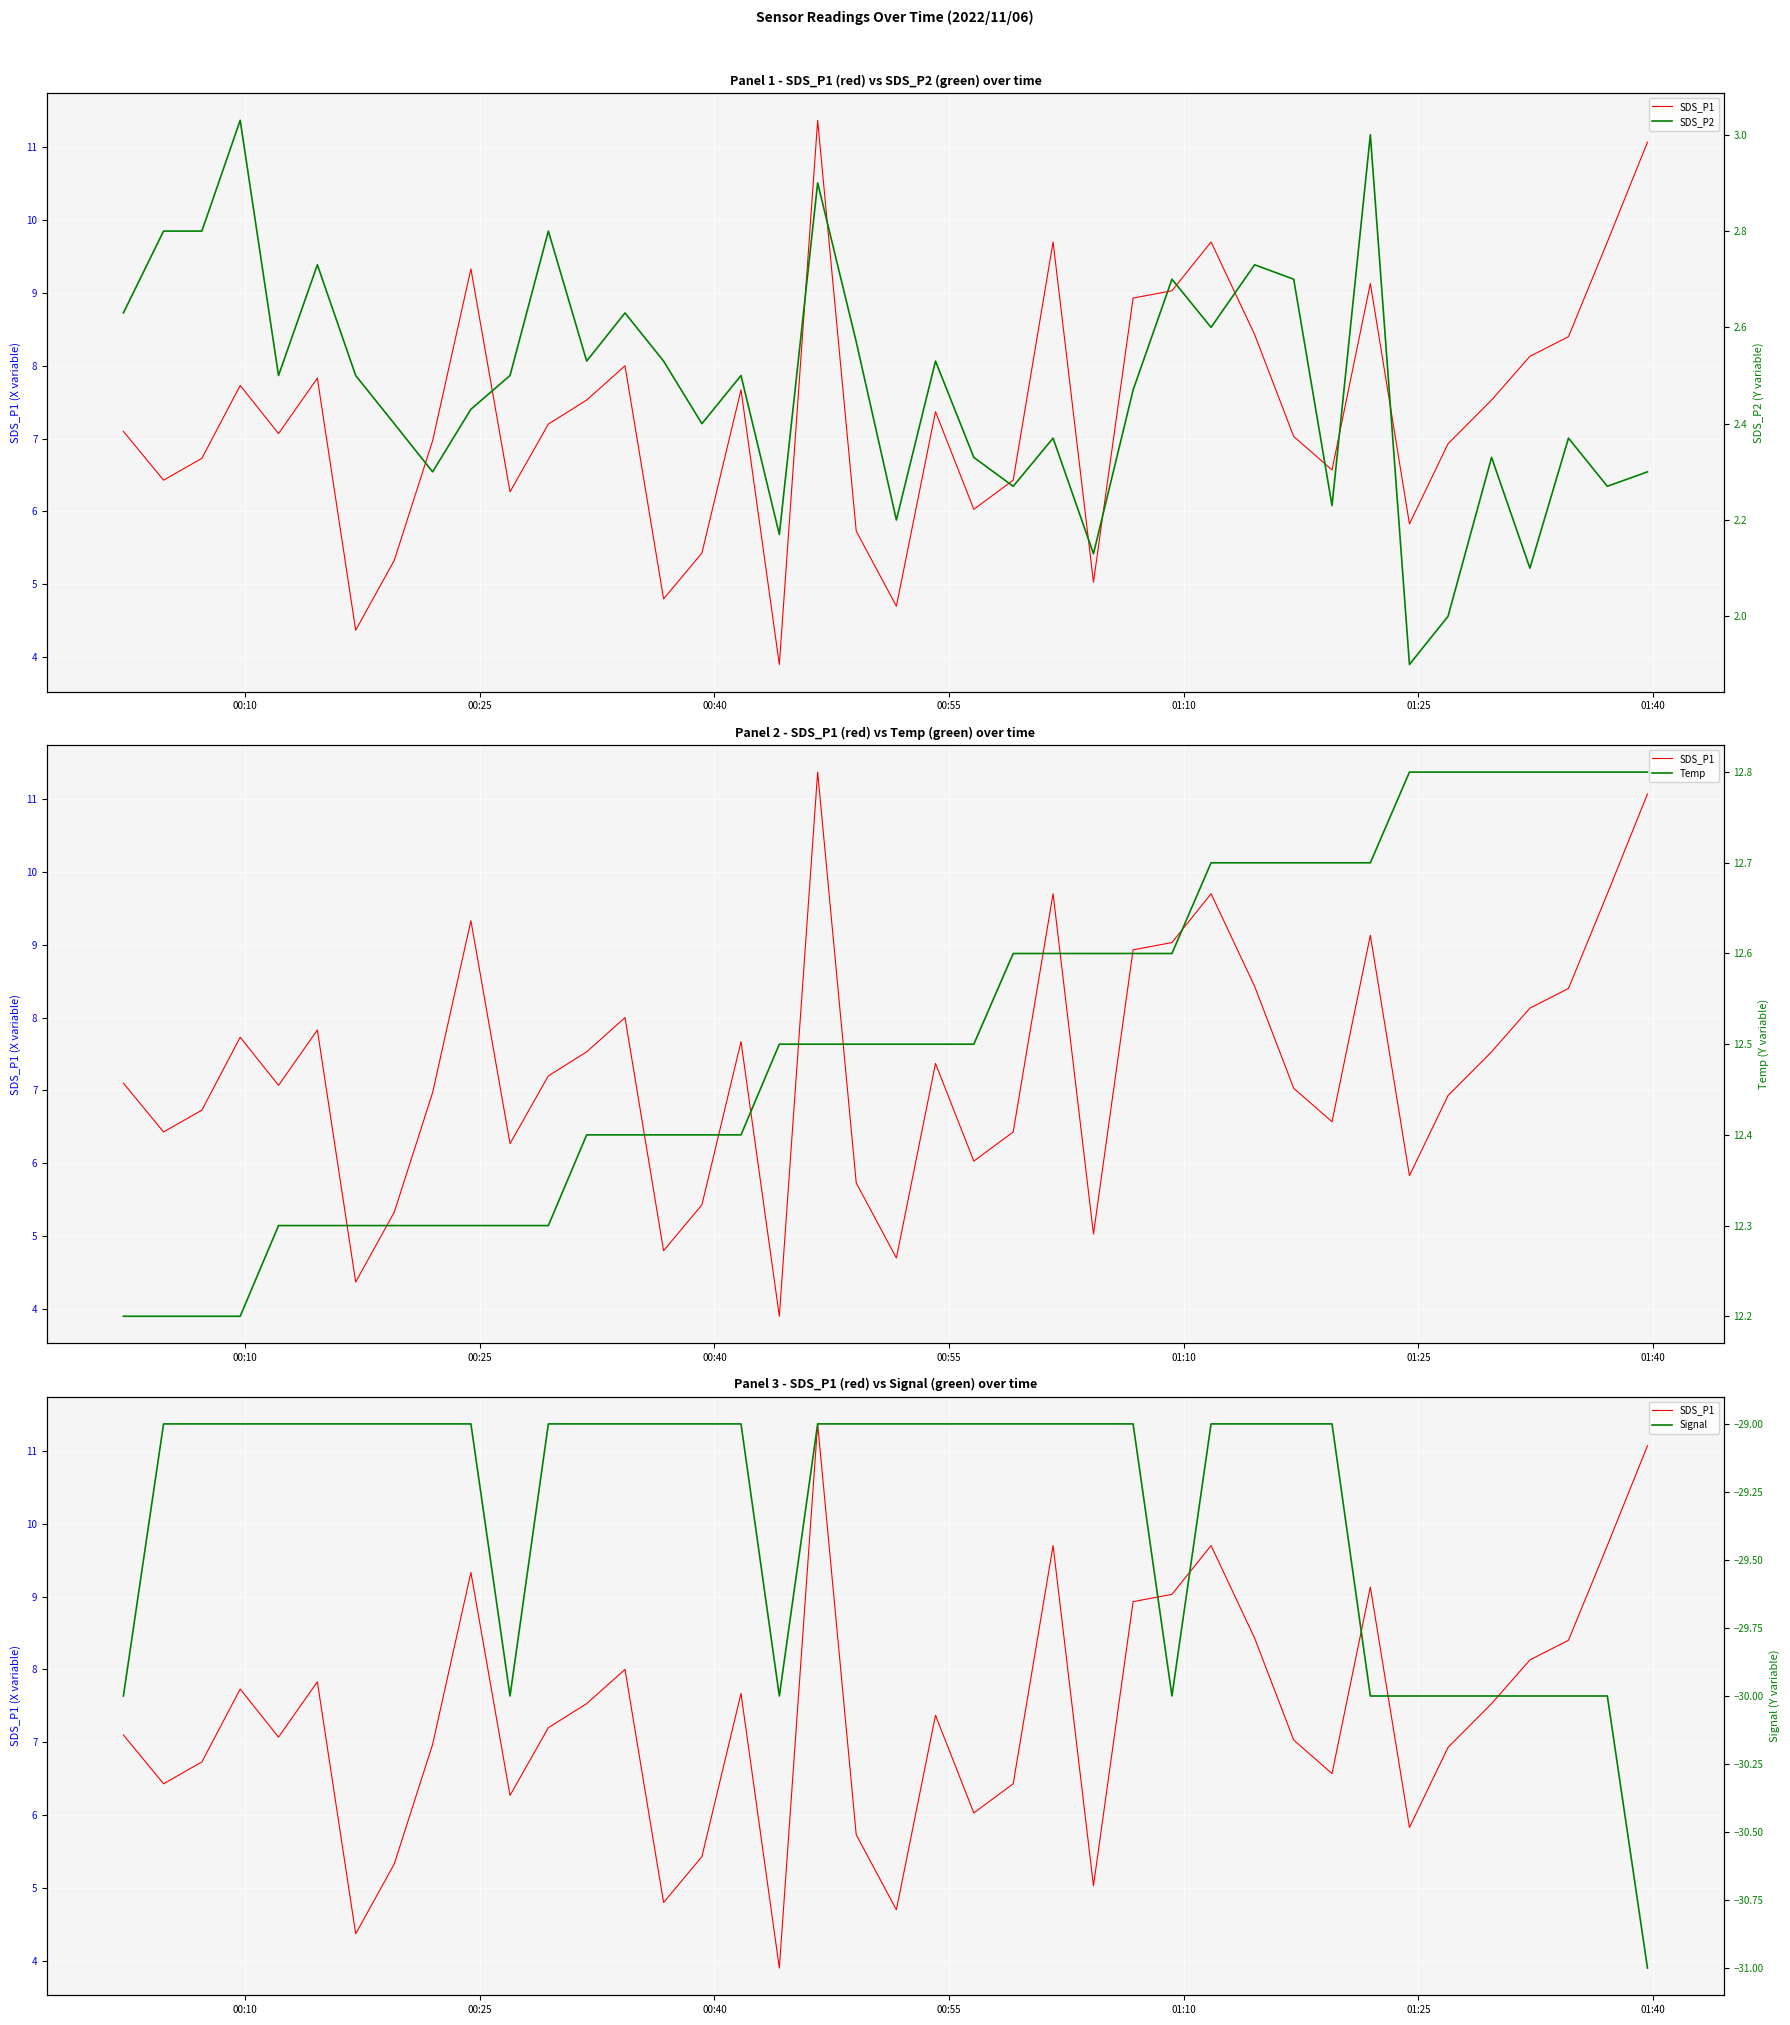

What are all the series names shown in the legend?

SDS_P1, SDS_P2, Temp, Signal